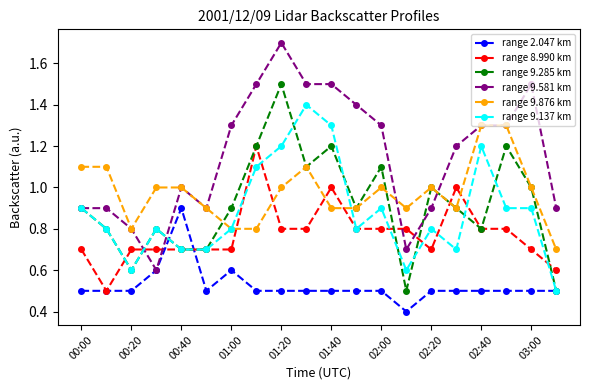

What is the value of the range 9.581 km point at the 16th from the left?

1.2